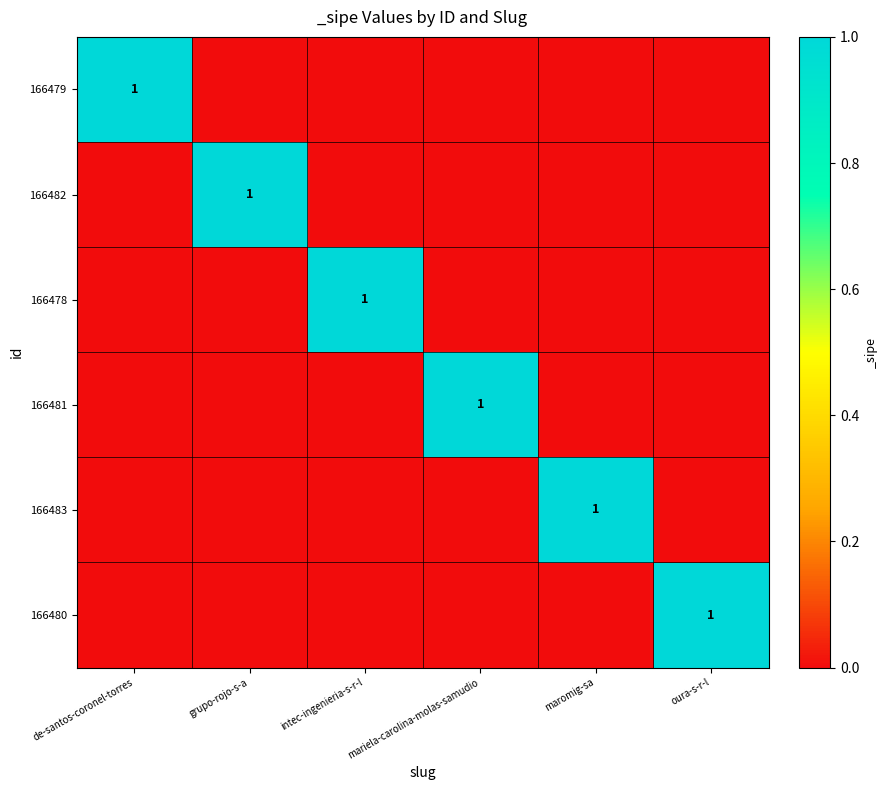

The value of 166480 at oura-s-r-l is 1. True or false?

True